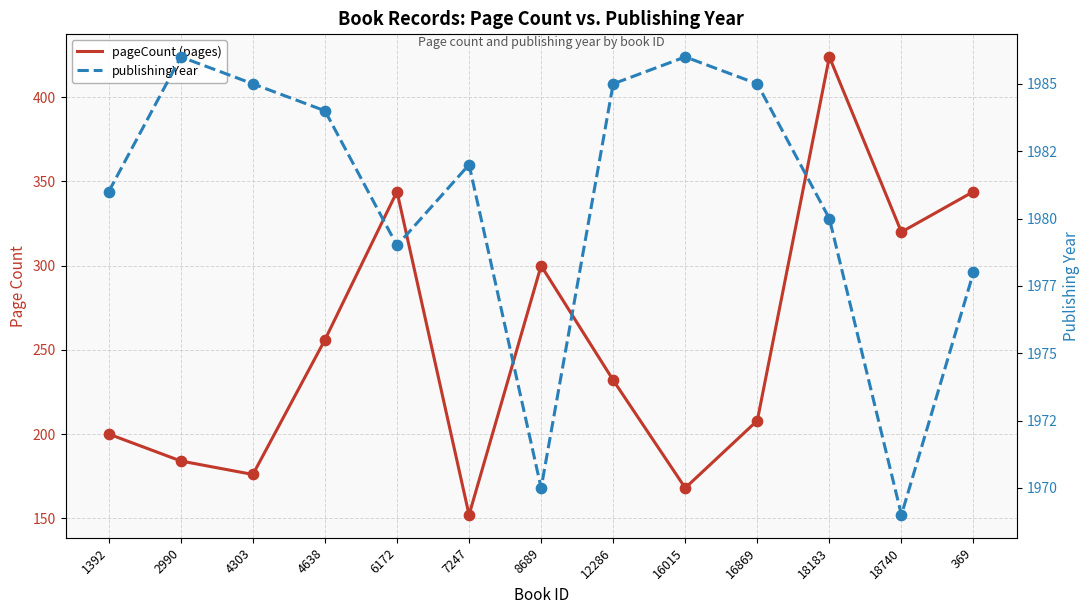

Is the value of publishingYear at 8689 greater than the value of pageCount (pages) at 6172?

Yes